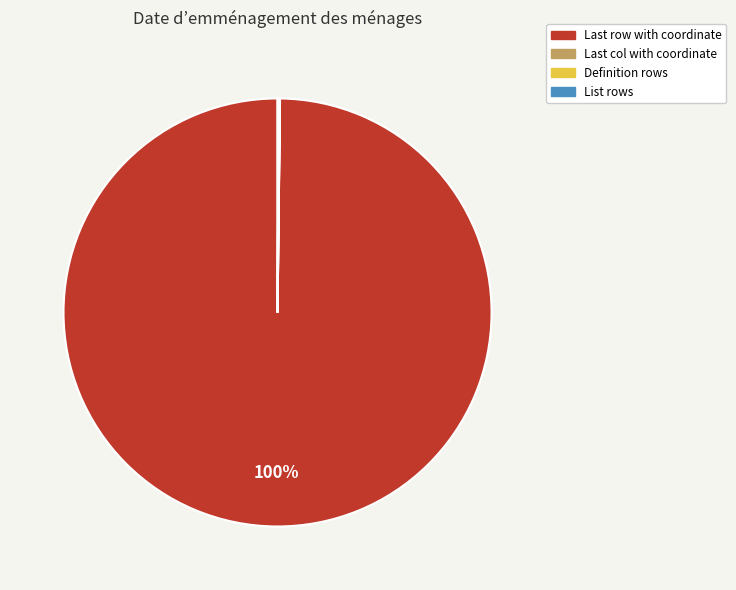

To the nearest percent, what is the difference between the largest and smallest slice percentages?

100%